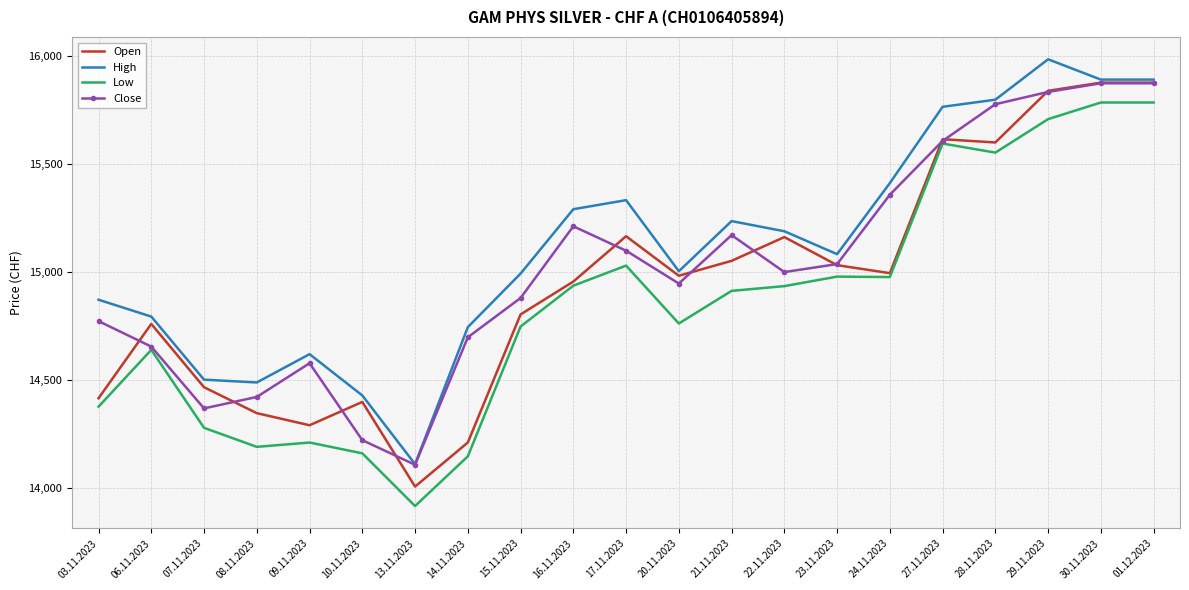

Where does the Open series first go above 14982?

17.11.2023